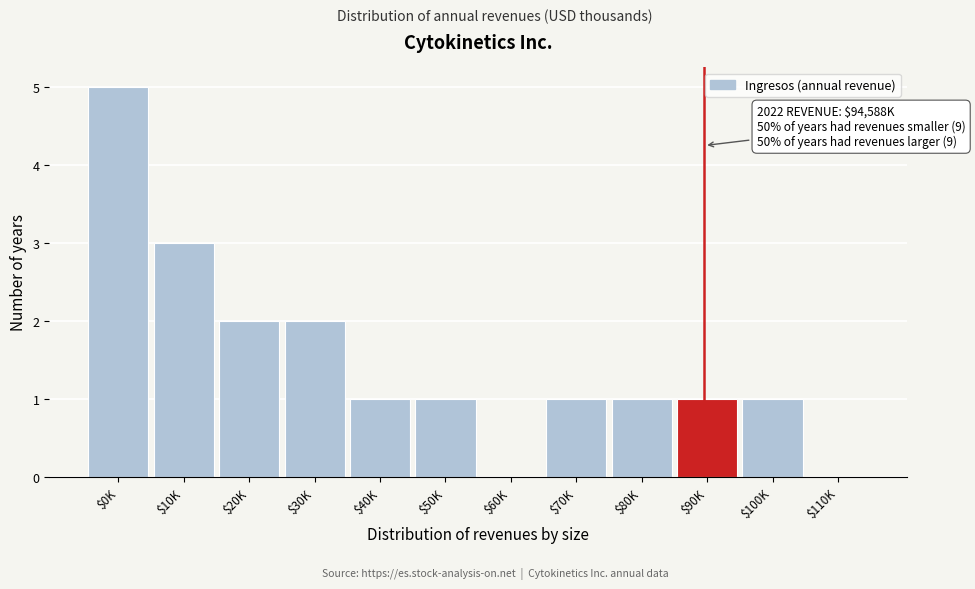

True or false: the data shows 2 at $60K.

False